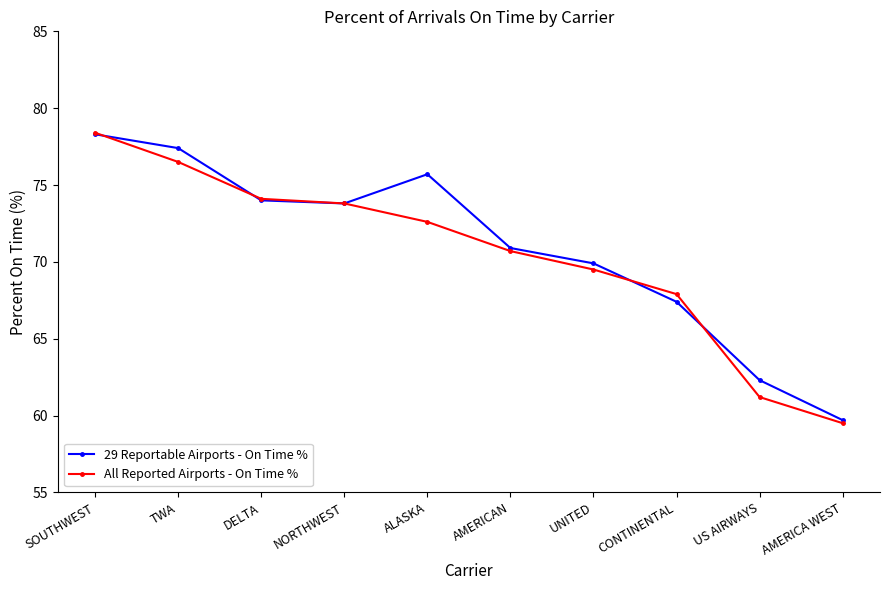

What is the spread (max minus min) of values at UNITED?

0.4